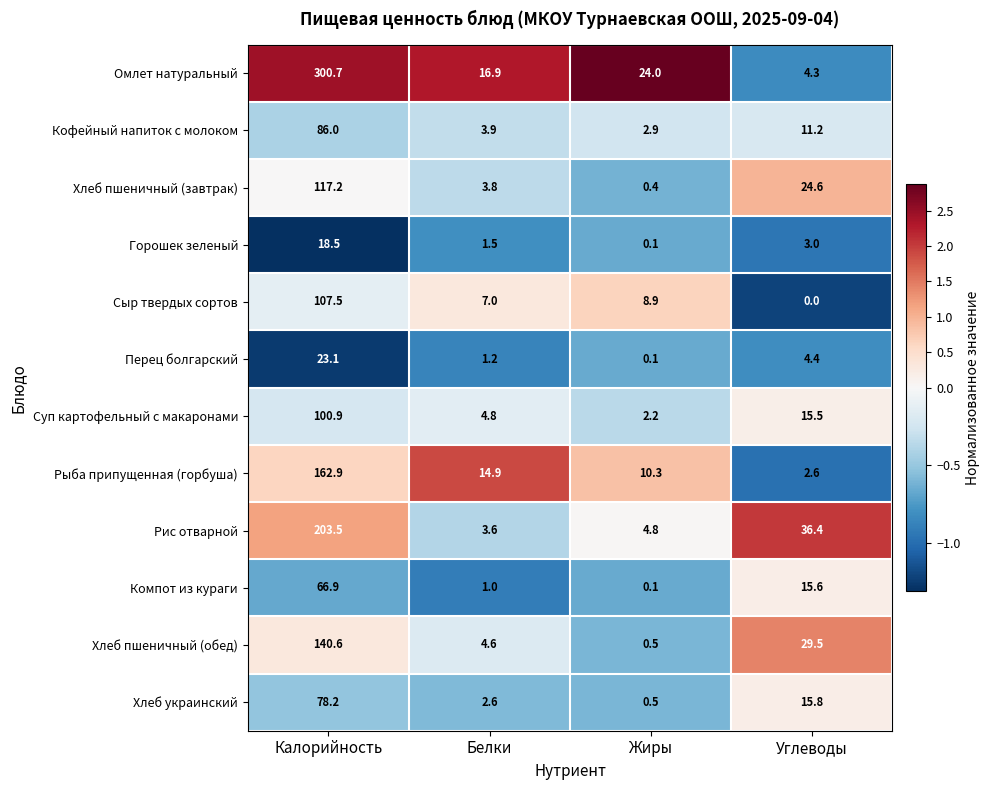

What is the total value across all series at Жиры?

54.8